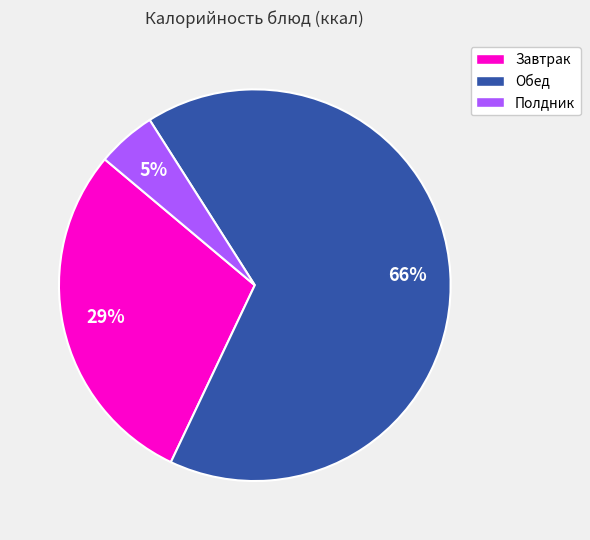

To the nearest percent, what is the difference between the largest and smallest slice percentages?

61%